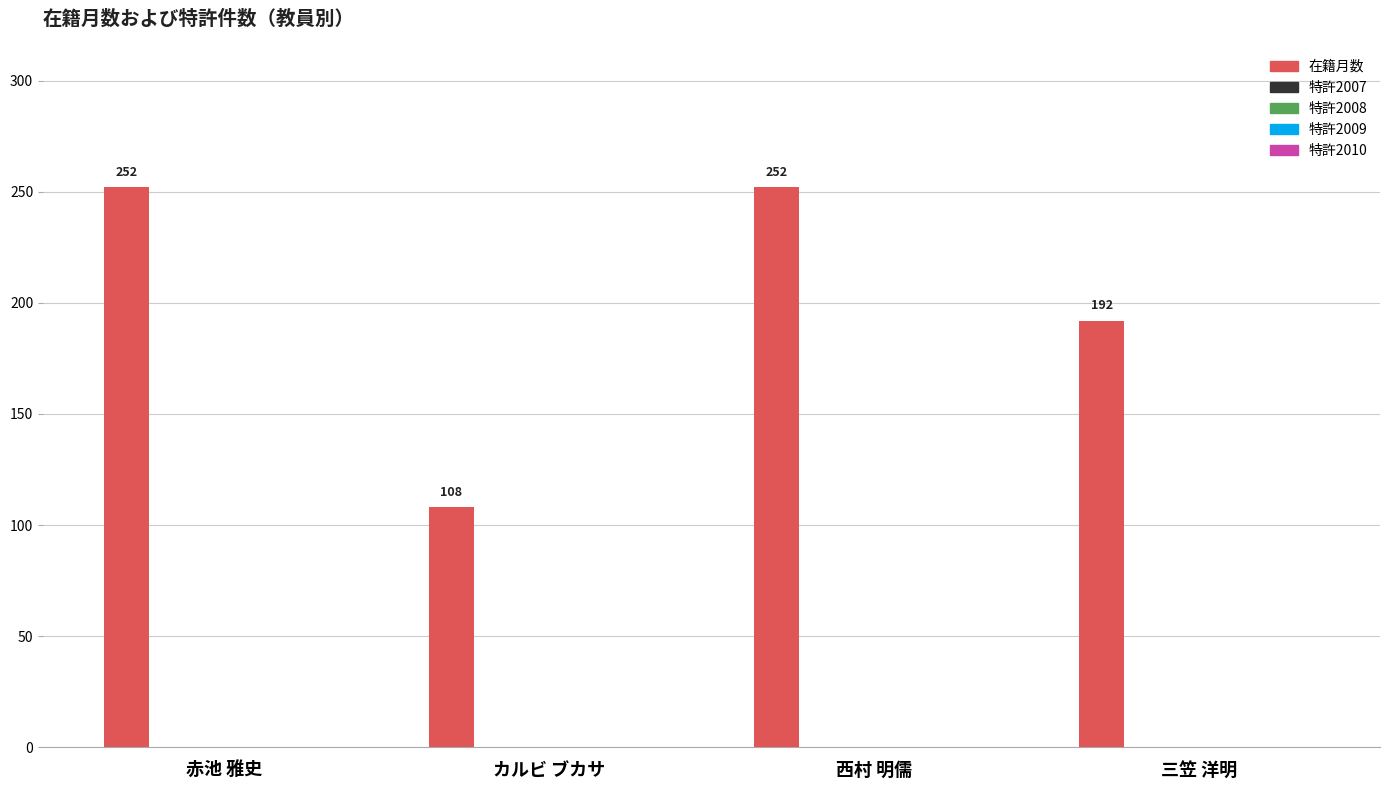

What is the average value?

201